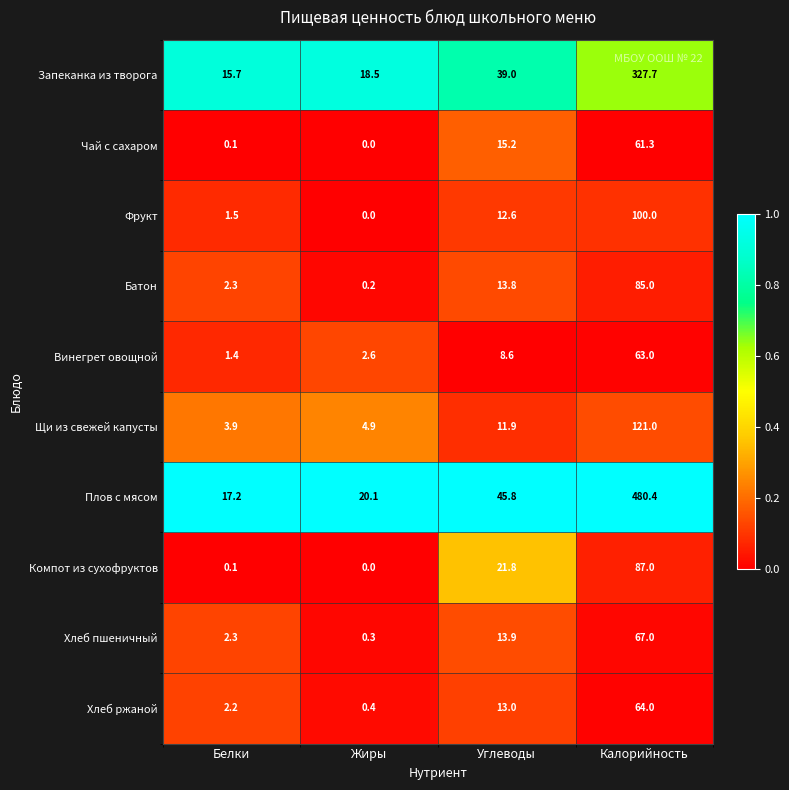

What is the average value of the Батон series?

25.3